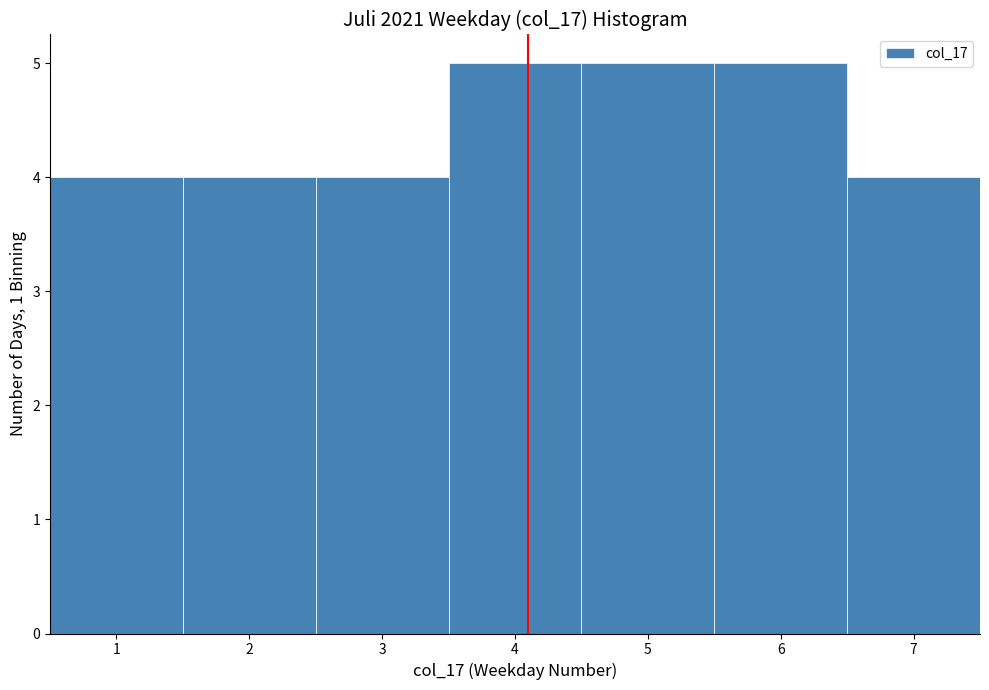

Reading left to right, transcribe this chart: for each bar, give the range it covers on the x-axis and its height. The values are not printed on the chart, so give them approximately, as read against the axis.

0.5 to 1.5: 4
1.5 to 2.5: 4
2.5 to 3.5: 4
3.5 to 4.5: 5
4.5 to 5.5: 5
5.5 to 6.5: 5
6.5 to 7.5: 4